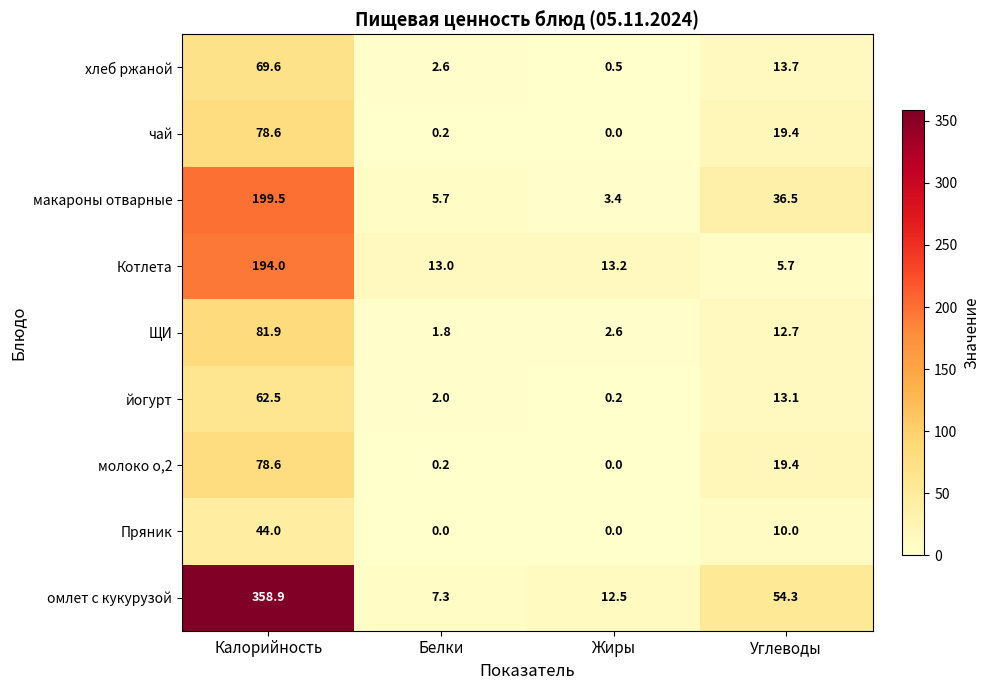

Where is молоко о,2 nearest to the value 39?

Углеводы